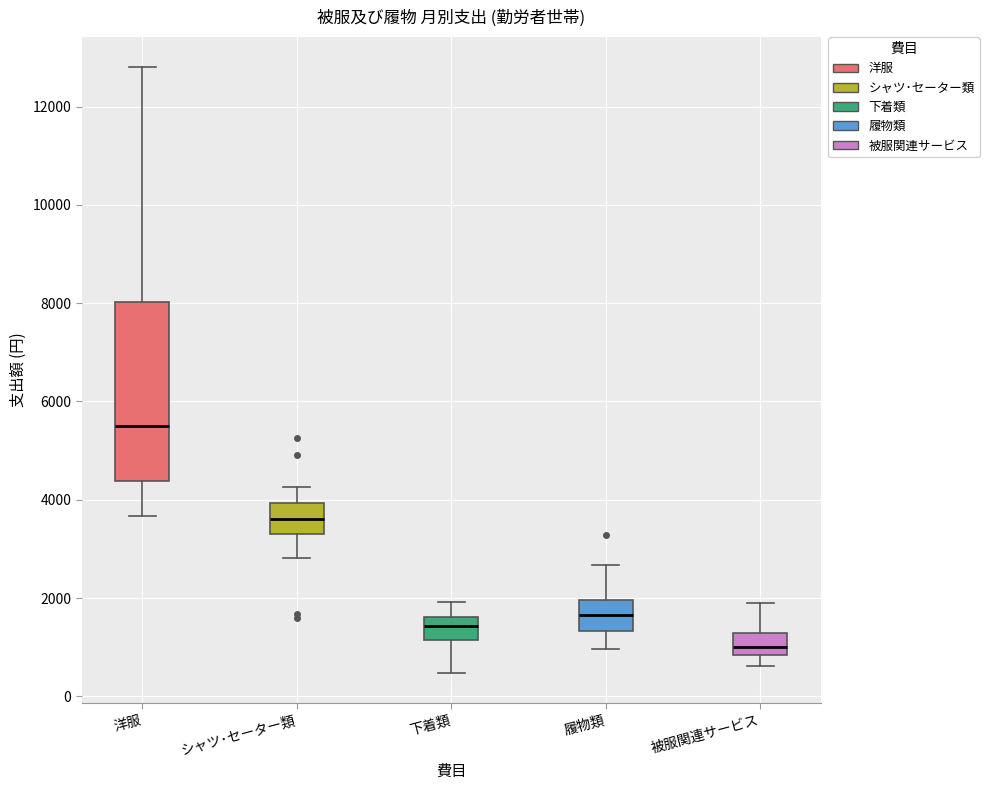

Comparing the boxes themselves (not the whiskers), which one is the tallest?

洋服